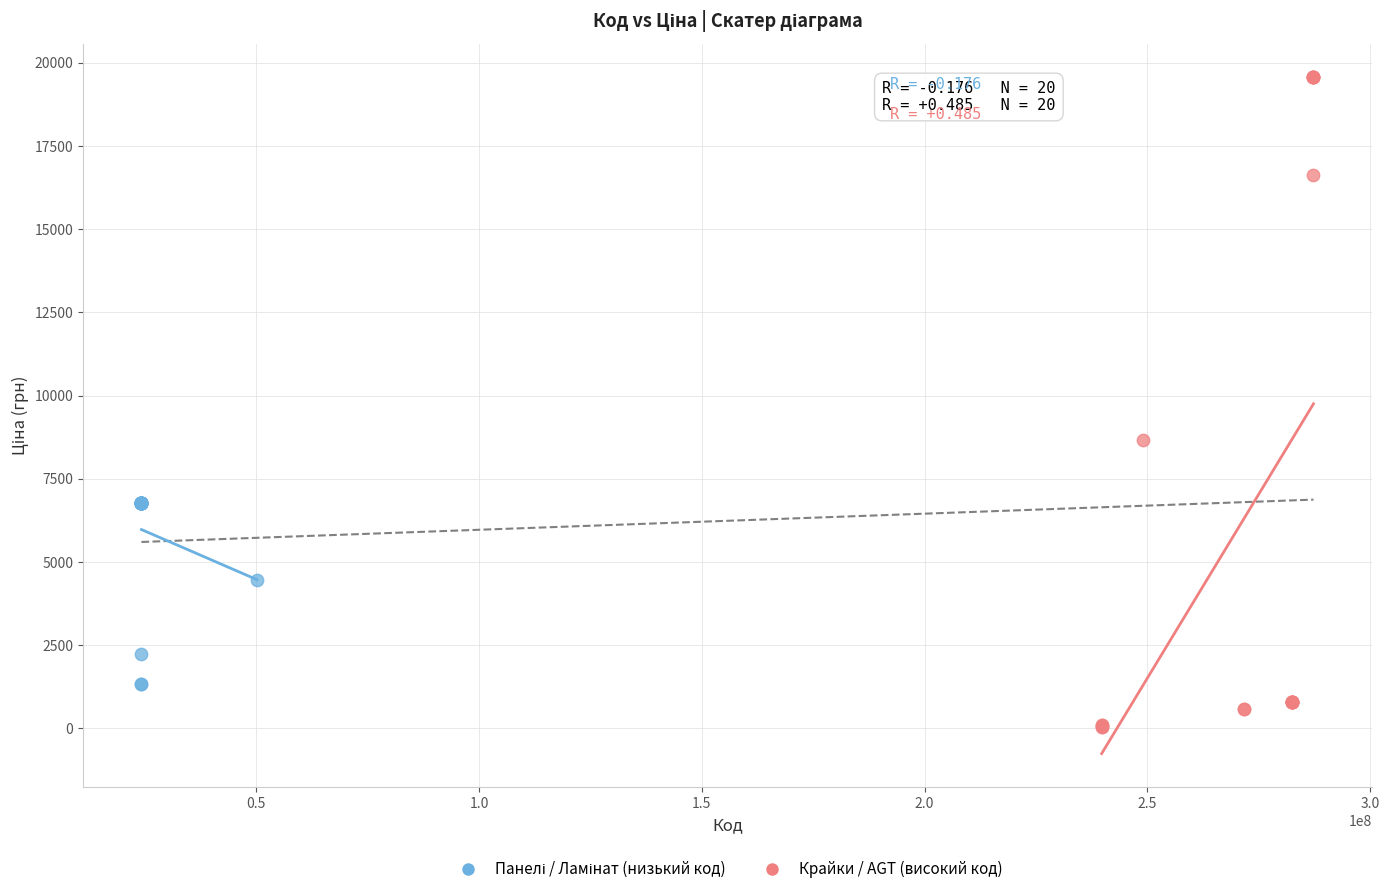

Which series reaches the minimum Y coordinate?

Крайки / AGT (високий код)